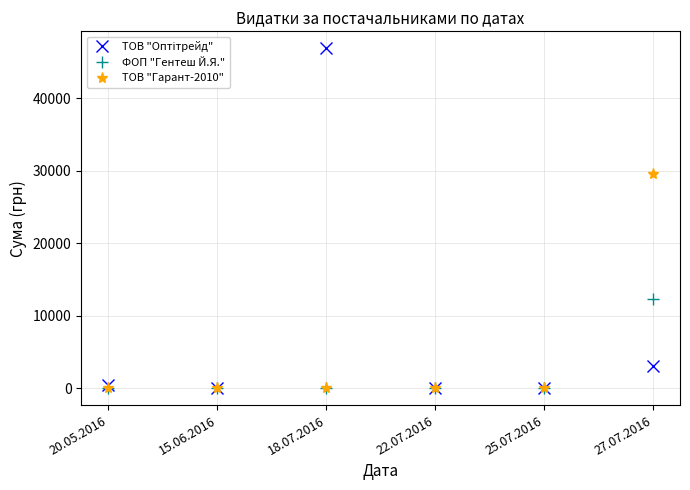

What is the label of the 1st point from the right?

27.07.2016